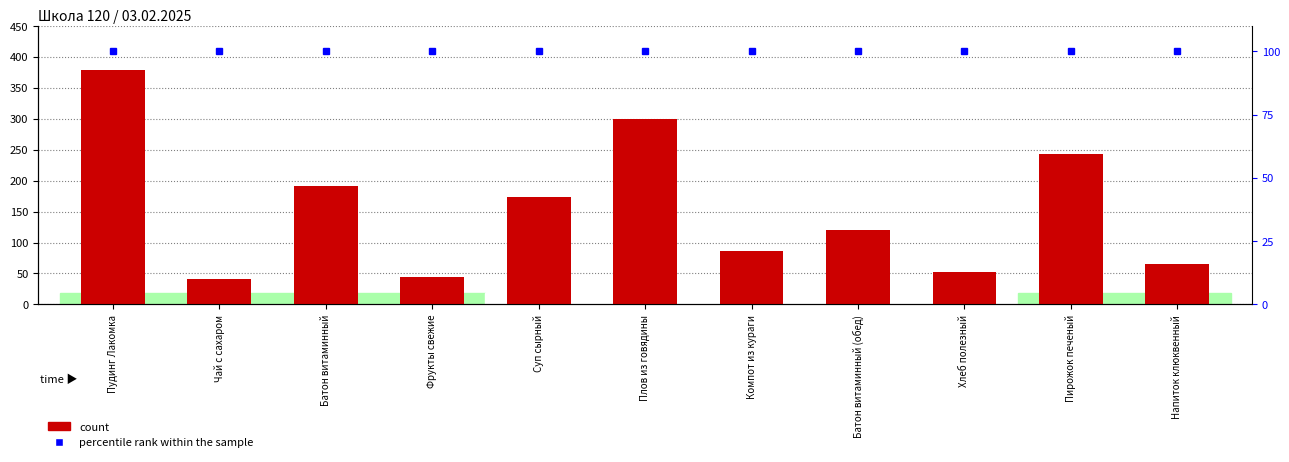

What position from the left is Чай с сахаром?

2